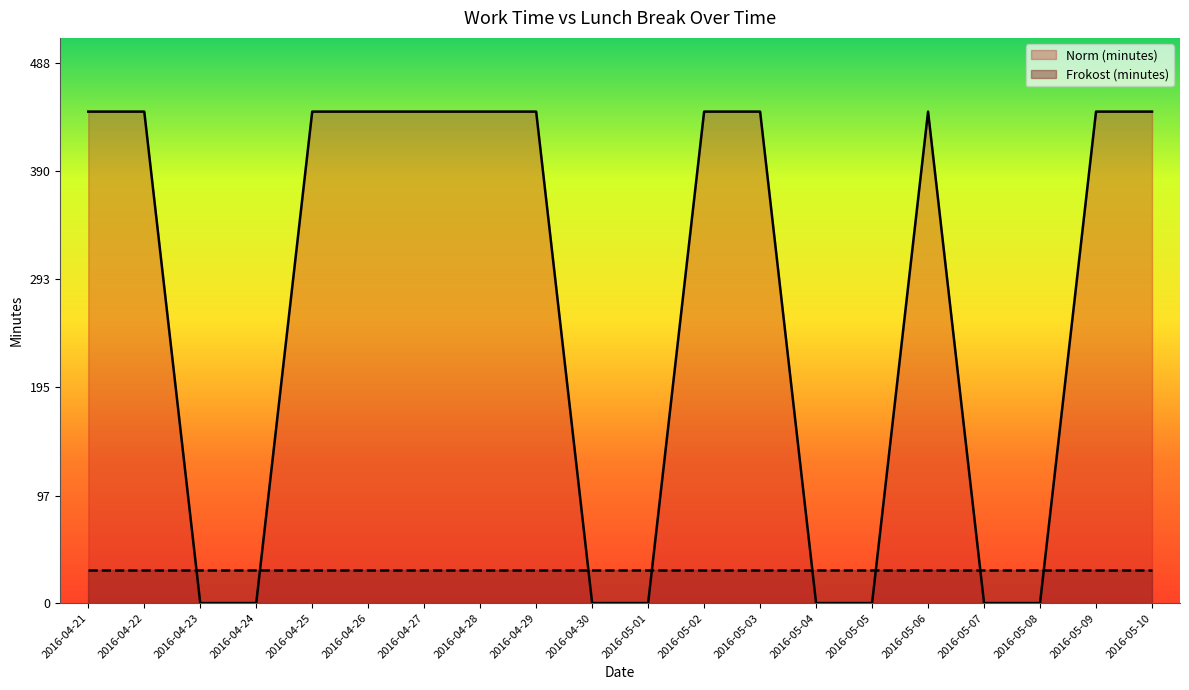

Rank the categories by value from highest to lowest.

2016-04-21, 2016-04-22, 2016-04-25, 2016-04-26, 2016-04-27, 2016-04-28, 2016-04-29, 2016-05-02, 2016-05-03, 2016-05-06, 2016-05-09, 2016-05-10, 2016-04-23, 2016-04-24, 2016-04-30, 2016-05-01, 2016-05-04, 2016-05-05, 2016-05-07, 2016-05-08